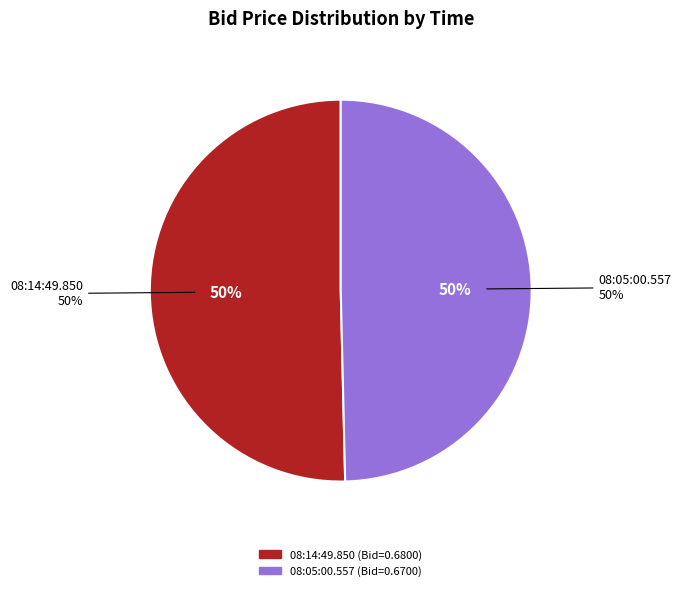

What percentage is the 08:14:49.850 slice, to the nearest percent?

50%